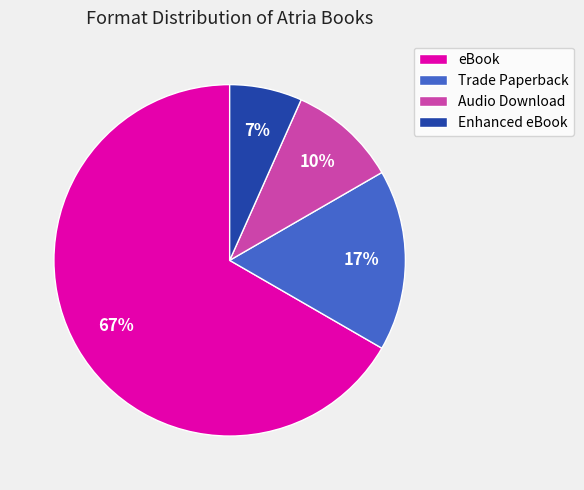

To the nearest percent, what is the combined percentage of Trade Paperback and eBook?

83%